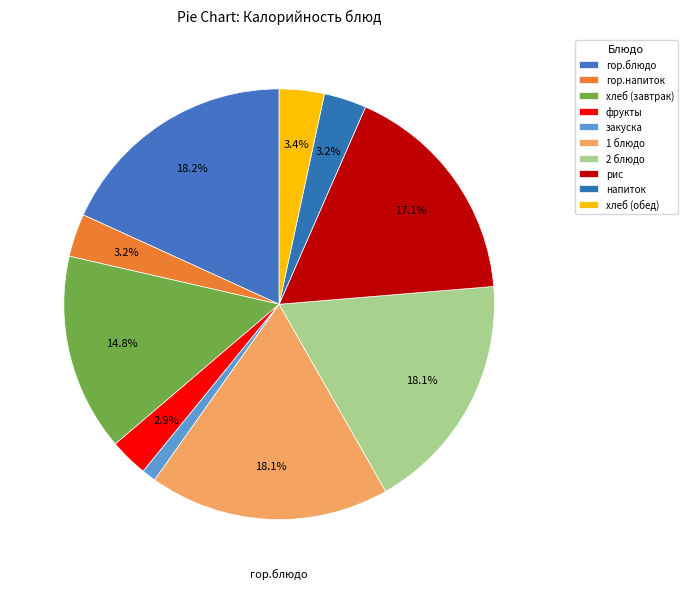

Does any single category account for the majority?

No